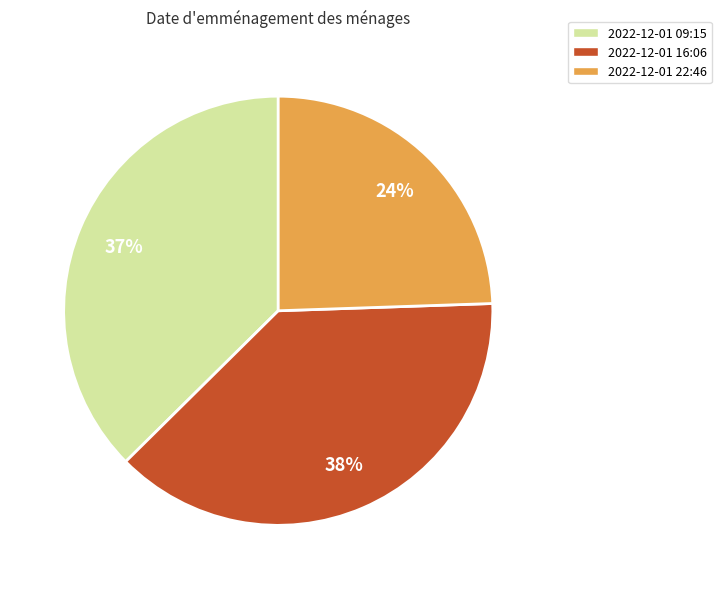

To the nearest percent, what is the difference between the largest and smallest slice percentages?

14%